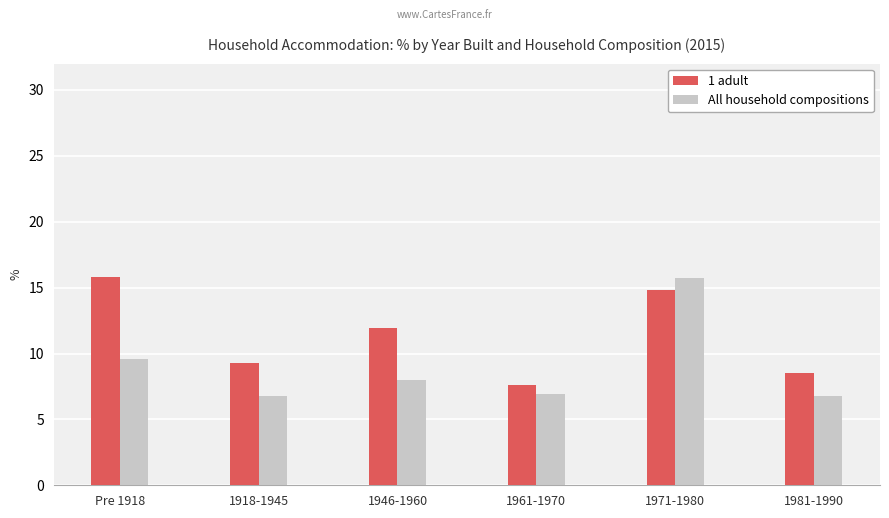

What is the minimum value for All household compositions?

6.8